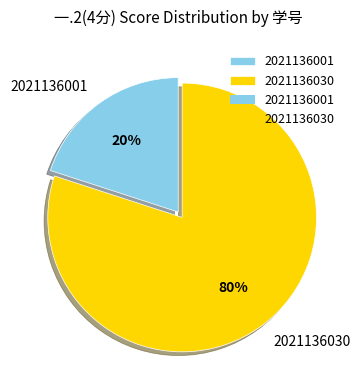

Between 2021136030 and 2021136001, which is larger?

2021136030